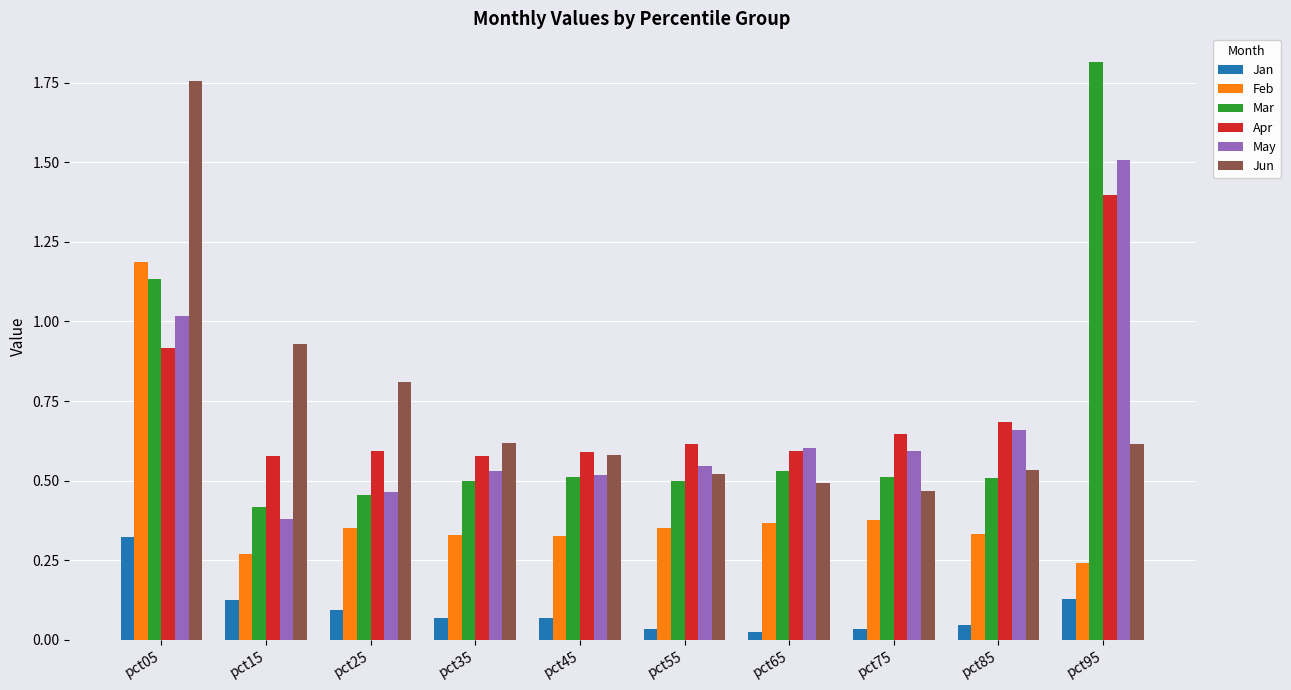

At which label is May closest to 0?

pct15